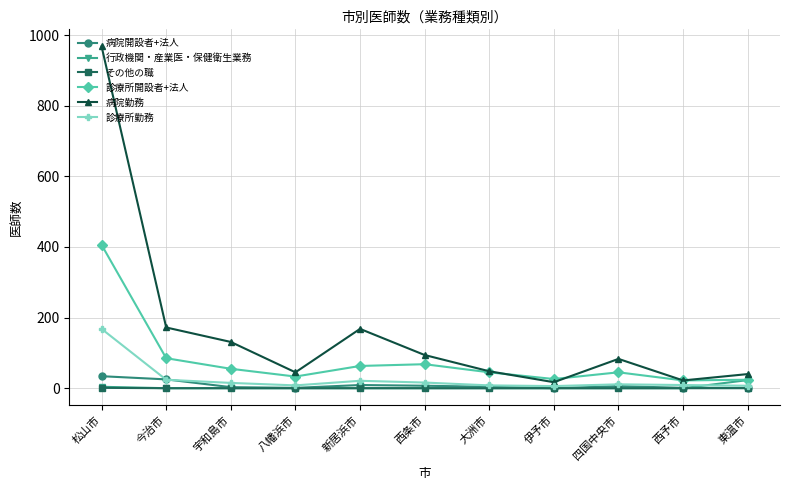

What is the label of the 3rd point from the left?

宇和島市